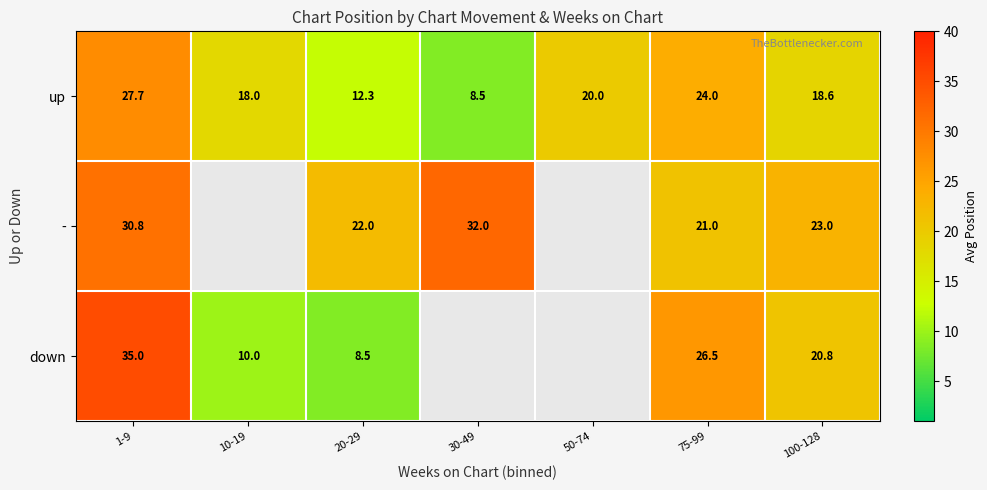

At 75-99, list the series in order from largest to smallest.

down, up, -